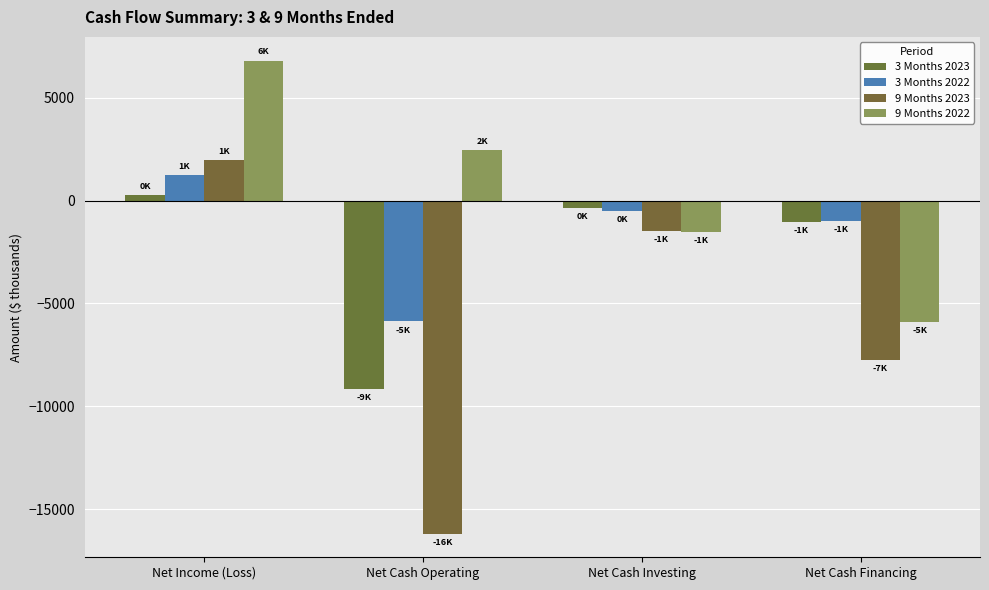

What is the greatest value displayed?

6802